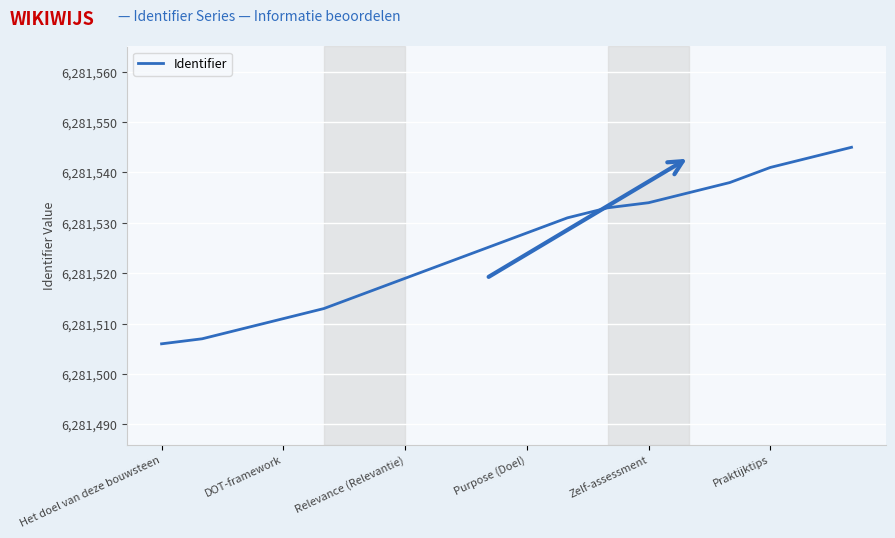

What is the greatest value displayed?

6281545